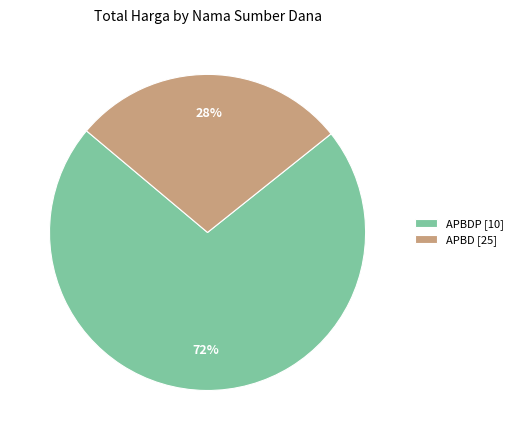

Which has a higher value, APBD [25] or APBDP [10]?

APBDP [10]